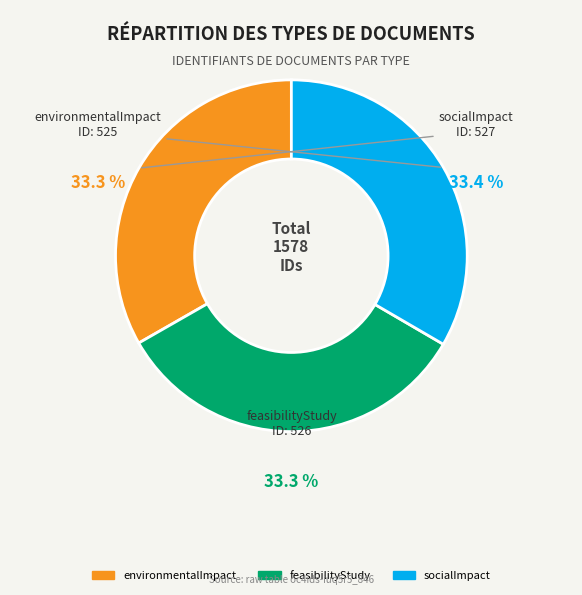

Which category has the smallest portion of the pie?

environmentalImpact